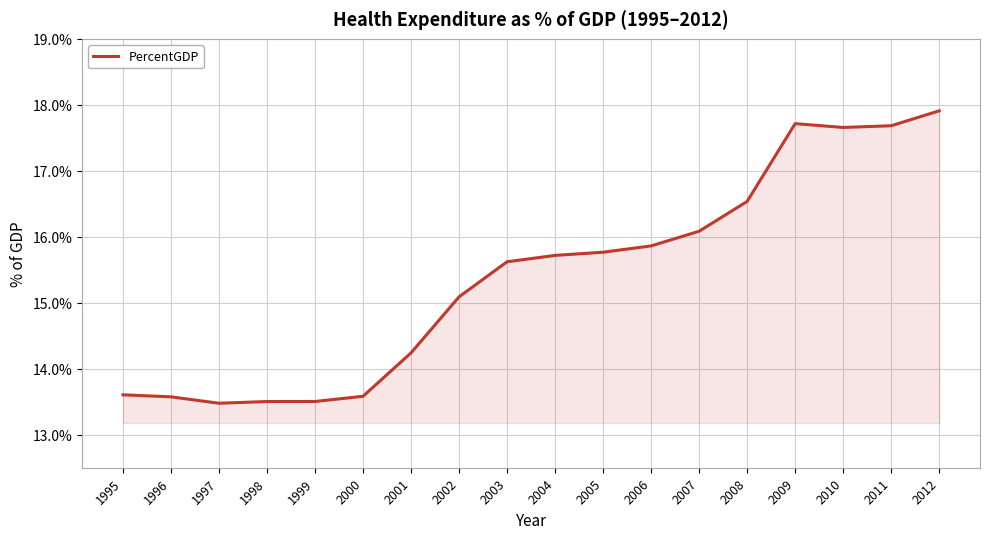

Which category has the highest value across all series?

2012